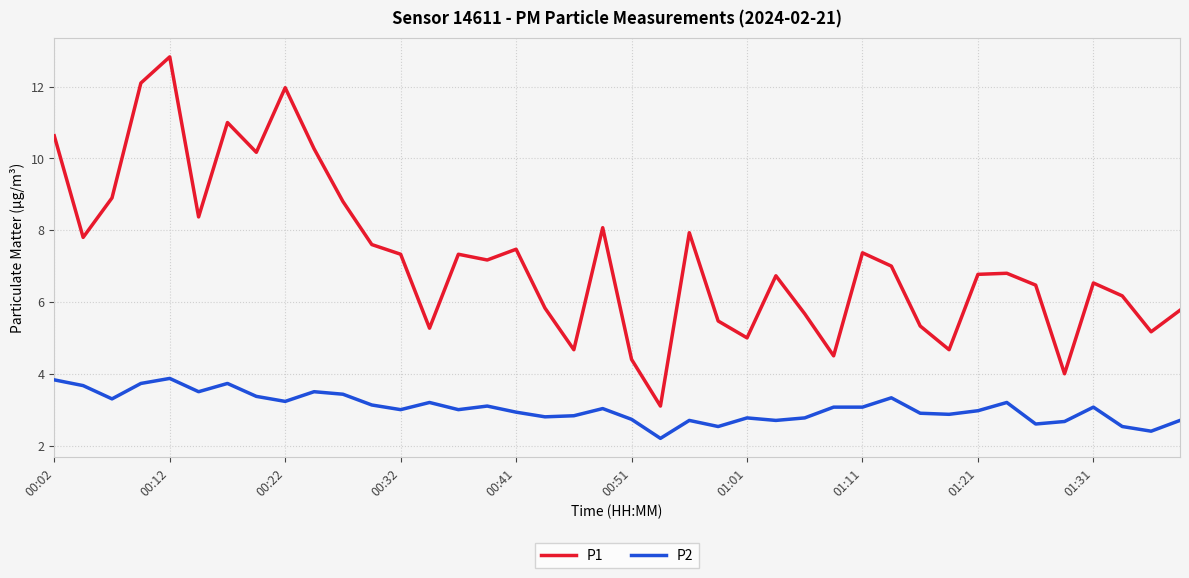

Rank the series by their maximum value, from lowest to highest.

P2, P1